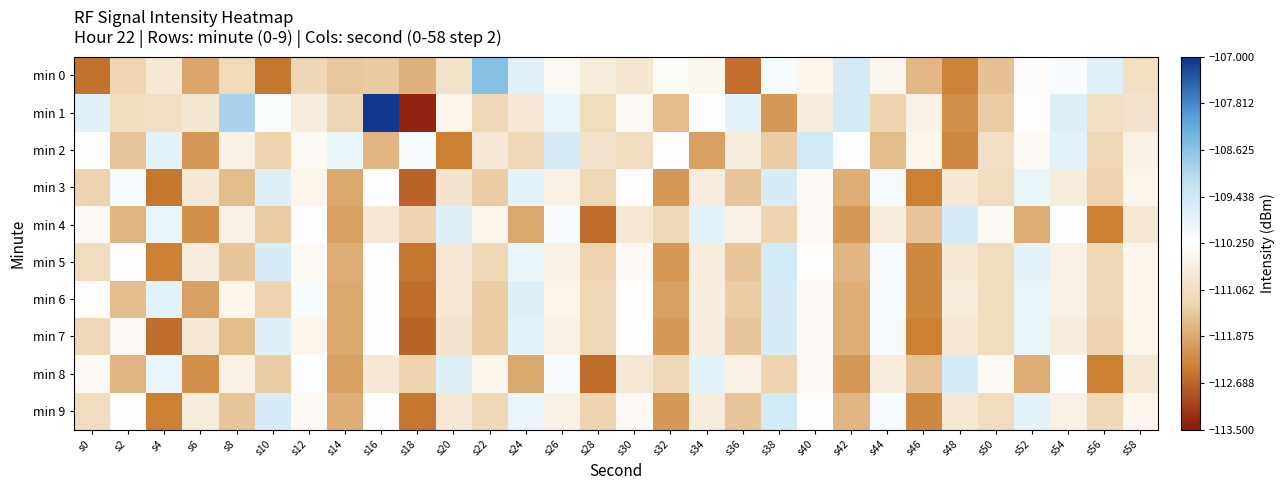

What is the greatest value displayed?

-107.1